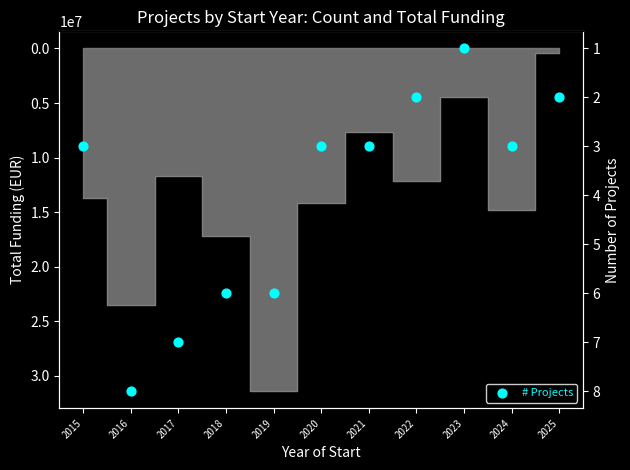

What is the change in value from 2016 to 2017?

-1